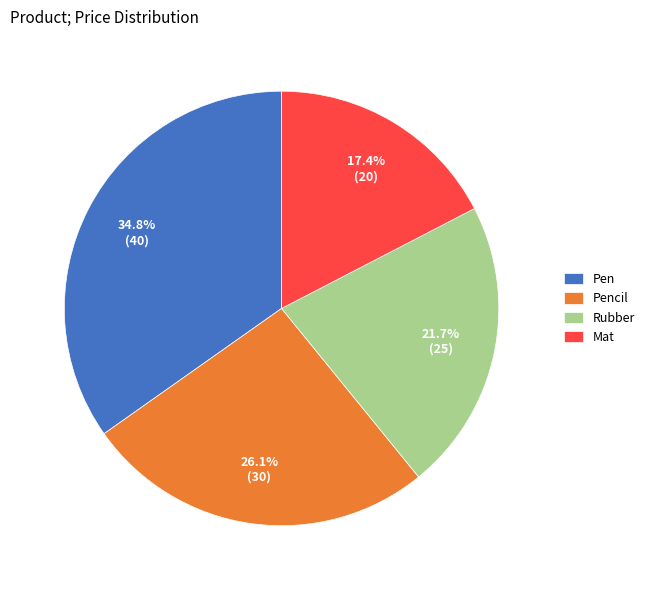

Rank the categories by value from lowest to highest.

Mat, Rubber, Pencil, Pen